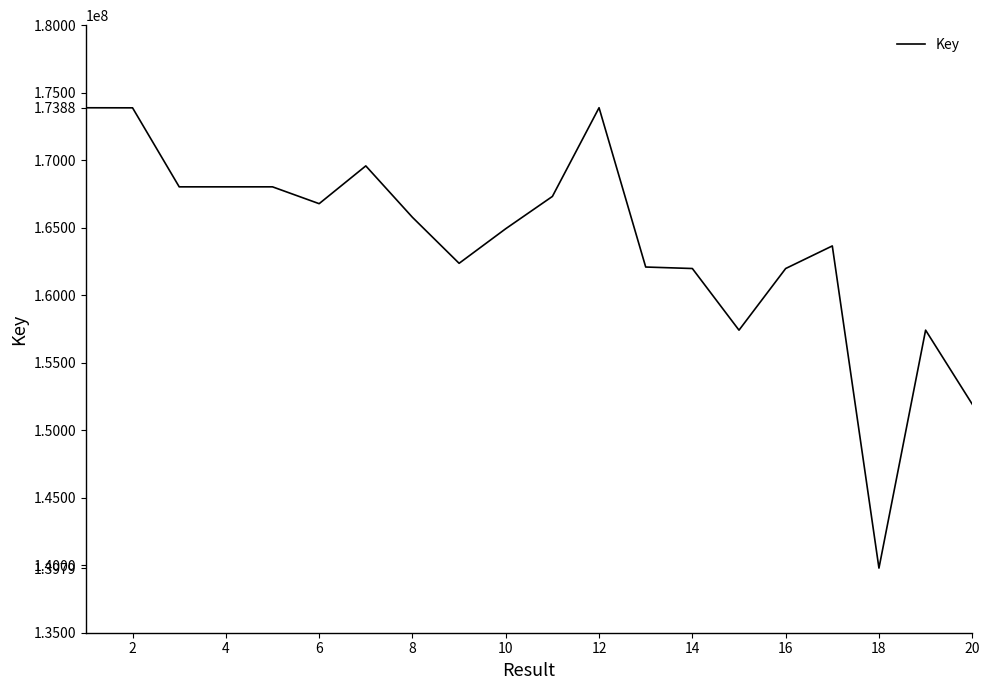

What is the maximum value shown in the chart?

173884814